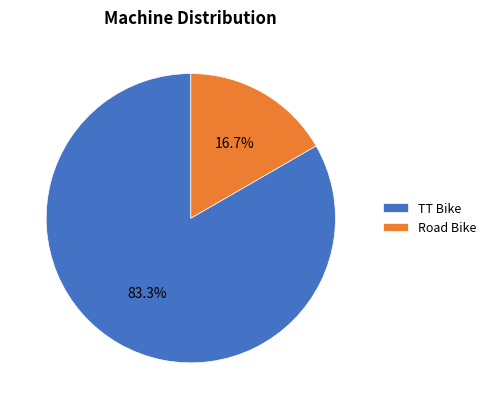

Does any single category account for the majority?

Yes